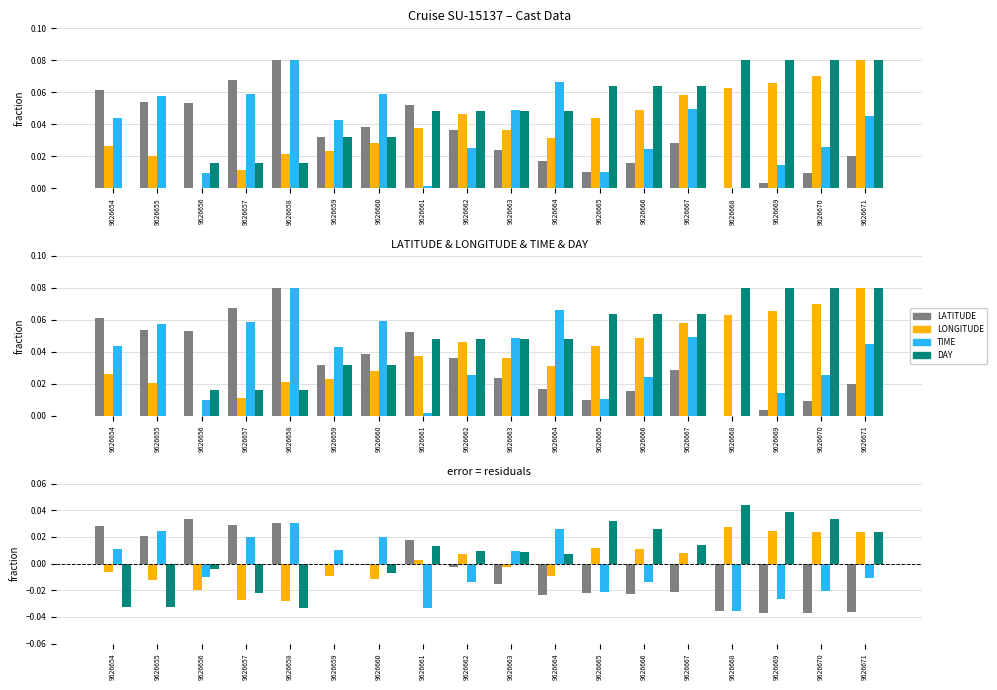

How many data points in DAY are above 0?

11